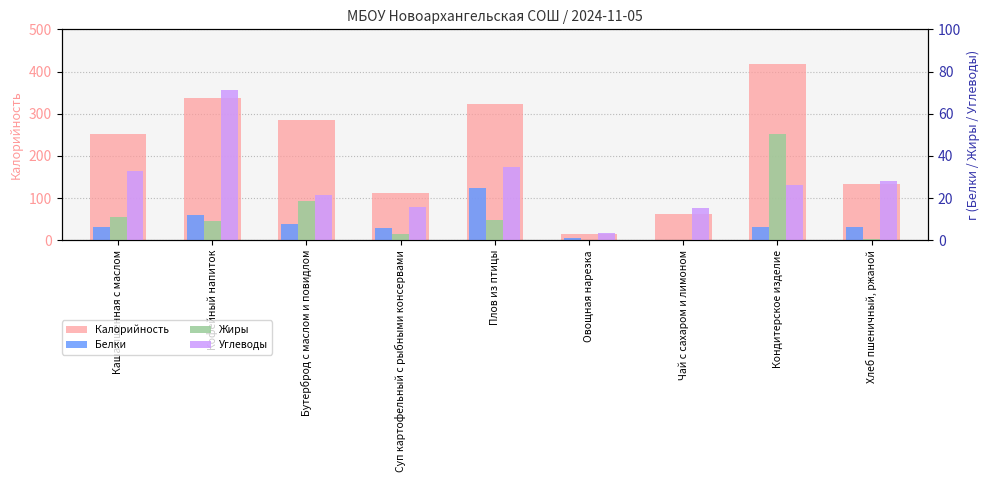

What value does the Углеводы series have at Плов из птицы?

34.8